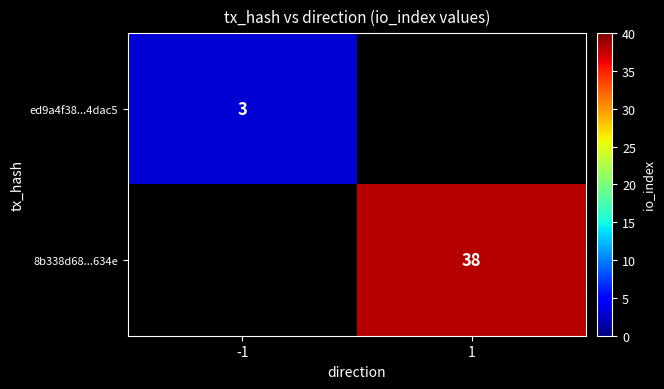

How many series are shown in this chart?

2